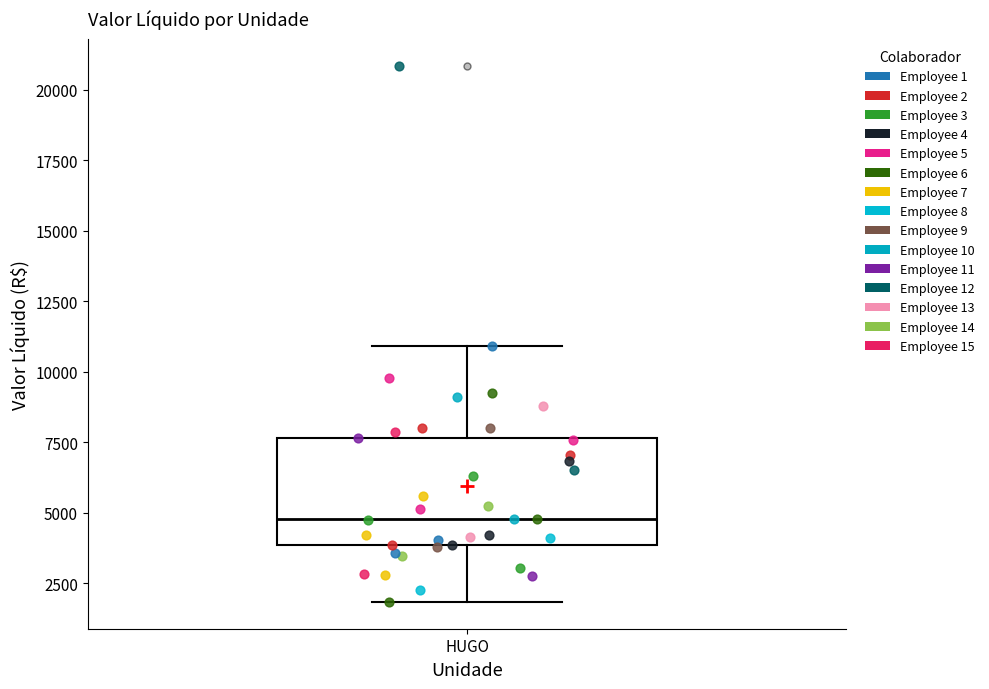

Read this box plot against the y-axis: the position of the median line, the range covered by the box, and the ends of both whiskers. The values are not printed on the chart, so give them approximately, as read against the axis.

median 5000, box 4000 to 7500, whiskers 2000 to 11000